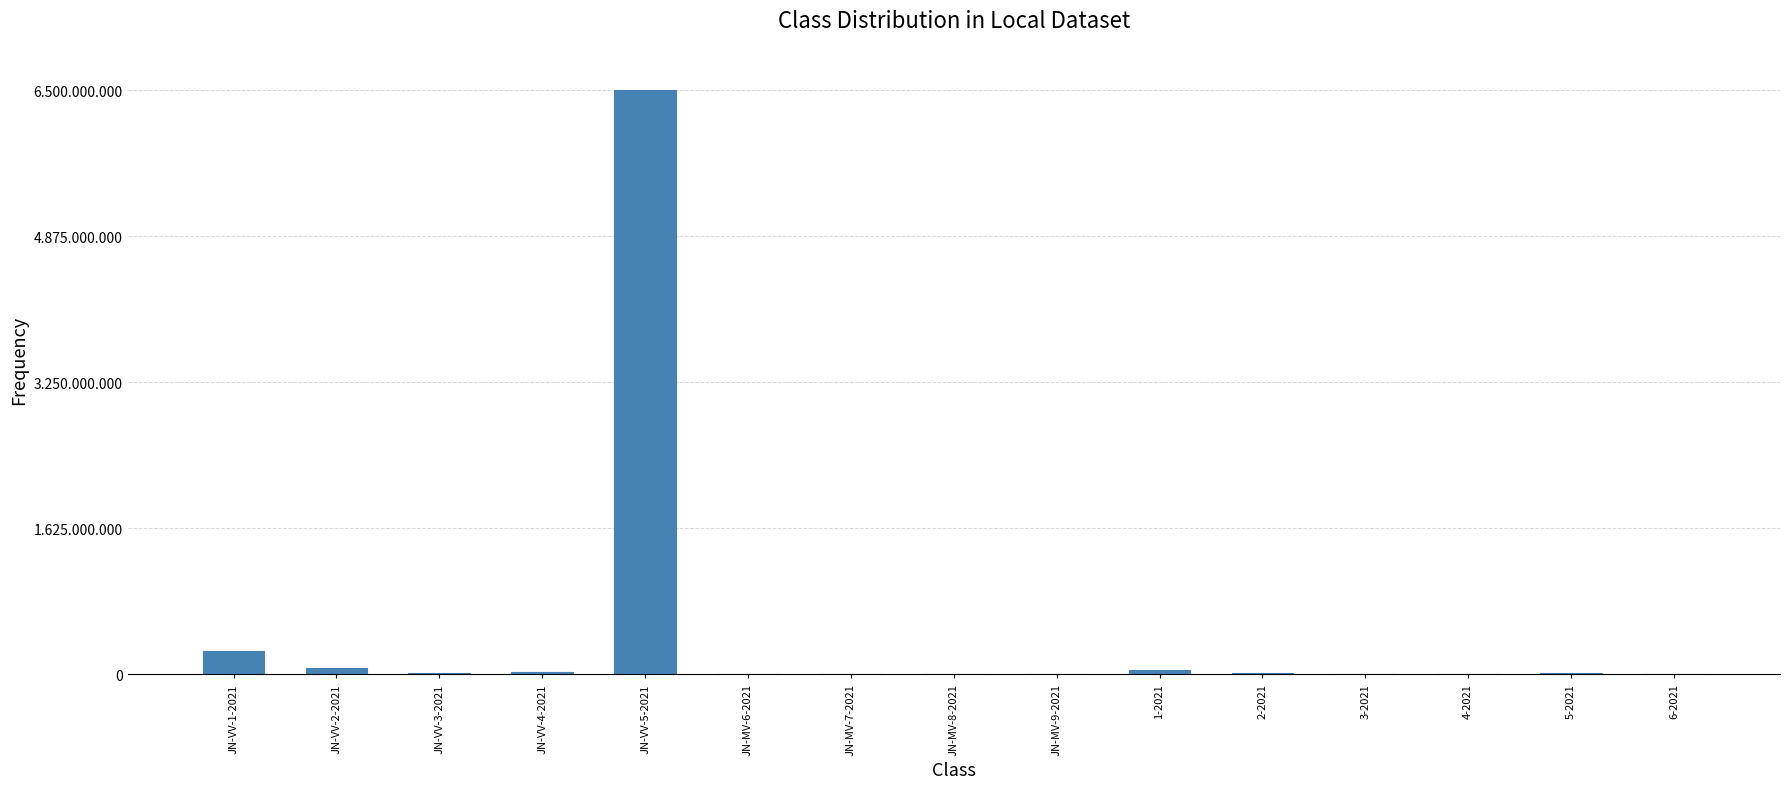

Are the bars horizontal?

No